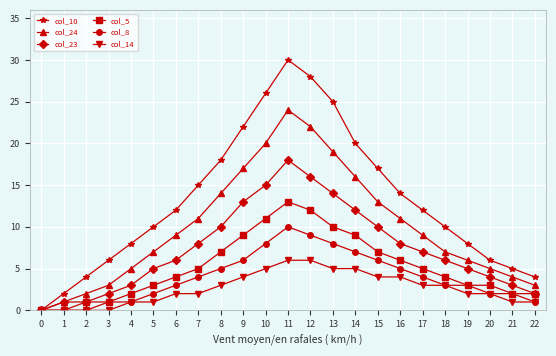

Reading left to right, transcribe all the data shown in this chart.

col_10: 0=0	1=2	2=4	3=6	4=8	5=10	6=12	7=15	8=18	9=22	10=26	11=30	12=28	13=25	14=20	15=17	16=14	17=12	18=10	19=8	20=6	21=5	22=4
col_24: 0=0	1=1	2=2	3=3	4=5	5=7	6=9	7=11	8=14	9=17	10=20	11=24	12=22	13=19	14=16	15=13	16=11	17=9	18=7	19=6	20=5	21=4	22=3
col_23: 0=0	1=1	2=1	3=2	4=3	5=5	6=6	7=8	8=10	9=13	10=15	11=18	12=16	13=14	14=12	15=10	16=8	17=7	18=6	19=5	20=4	21=3	22=2
col_5: 0=0	1=0	2=1	3=1	4=2	5=3	6=4	7=5	8=7	9=9	10=11	11=13	12=12	13=10	14=9	15=7	16=6	17=5	18=4	19=3	20=3	21=2	22=2
col_8: 0=0	1=0	2=0	3=1	4=1	5=2	6=3	7=4	8=5	9=6	10=8	11=10	12=9	13=8	14=7	15=6	16=5	17=4	18=3	19=3	20=2	21=2	22=1
col_14: 0=0	1=0	2=0	3=0	4=1	5=1	6=2	7=2	8=3	9=4	10=5	11=6	12=6	13=5	14=5	15=4	16=4	17=3	18=3	19=2	20=2	21=1	22=1